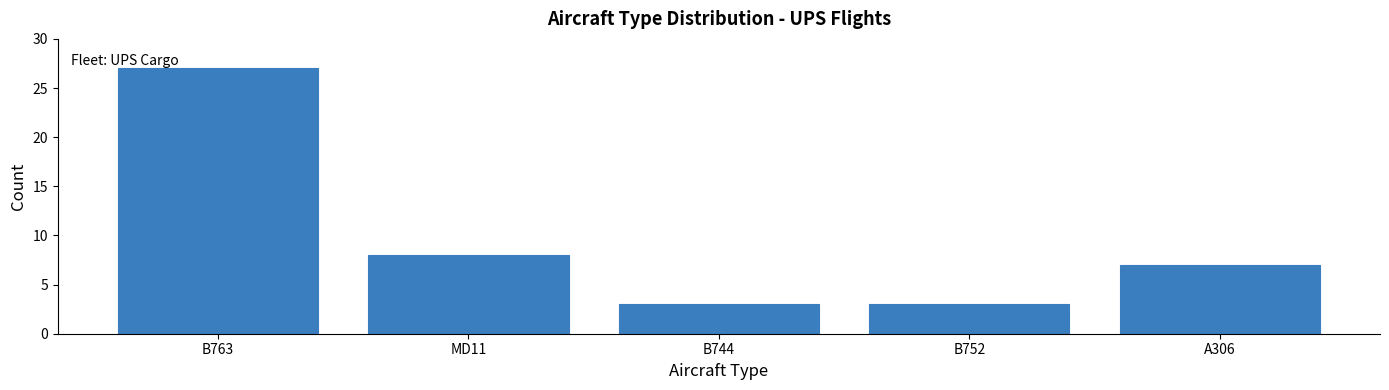

Reading left to right, extract all data points from this chart.

27	8	3	3	7